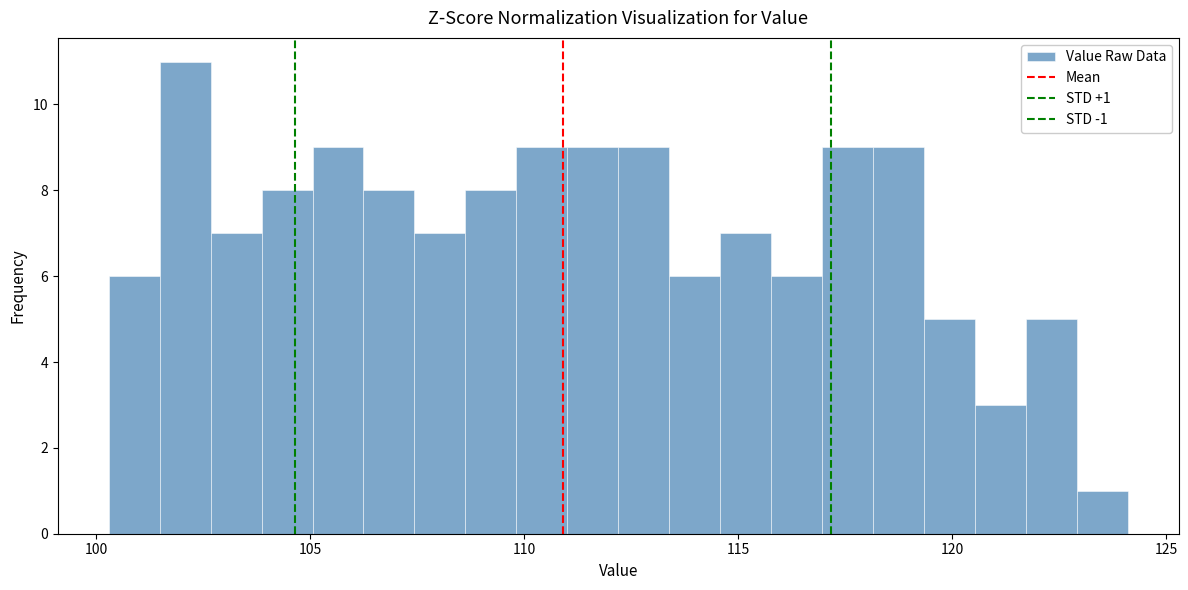

Read against the x-axis, roughly where is the centre of the tallest bar?

102.0